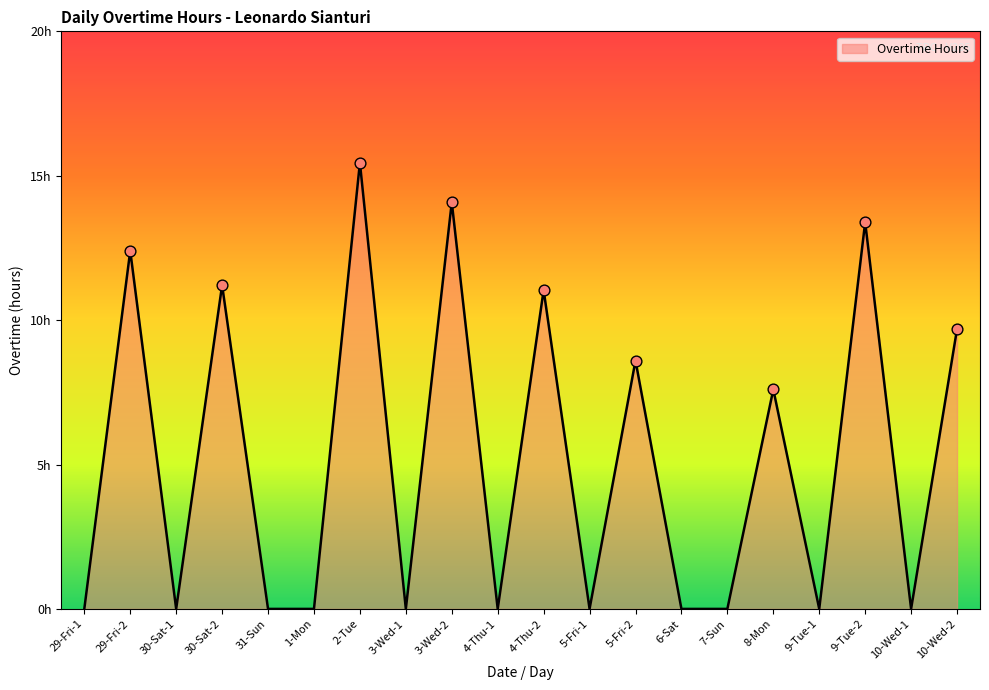

What is the change in value from 3-Wed-2 to 5-Fri-2?

-5.5